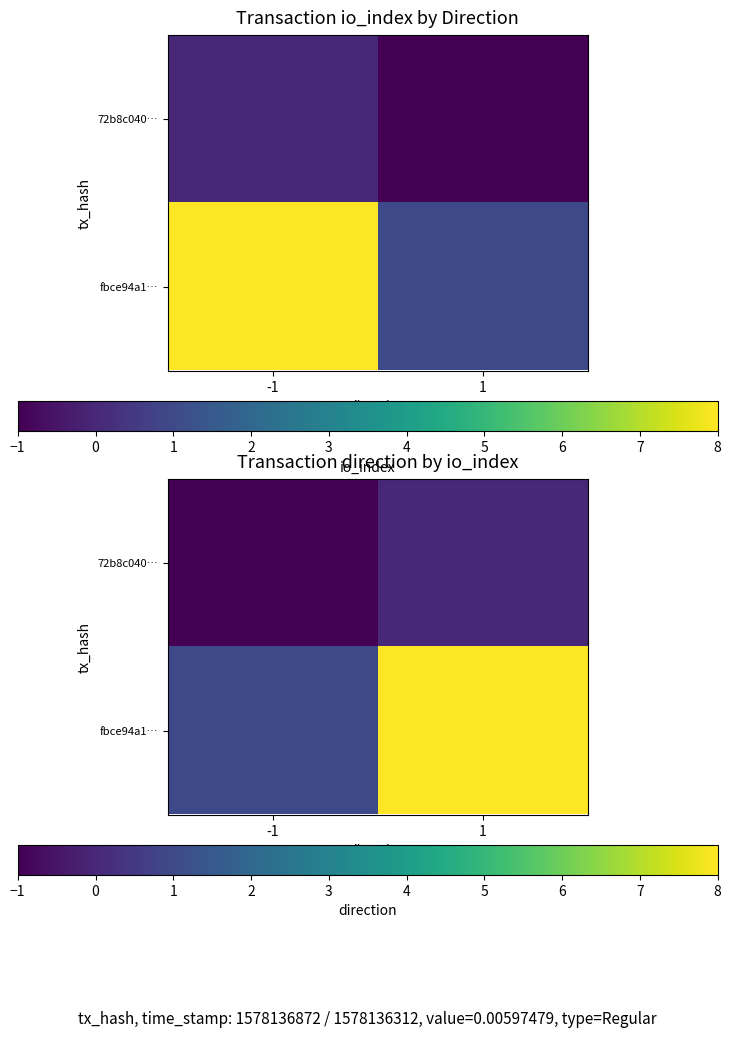

The value of 72b8c040… at -1 is -2. True or false?

False